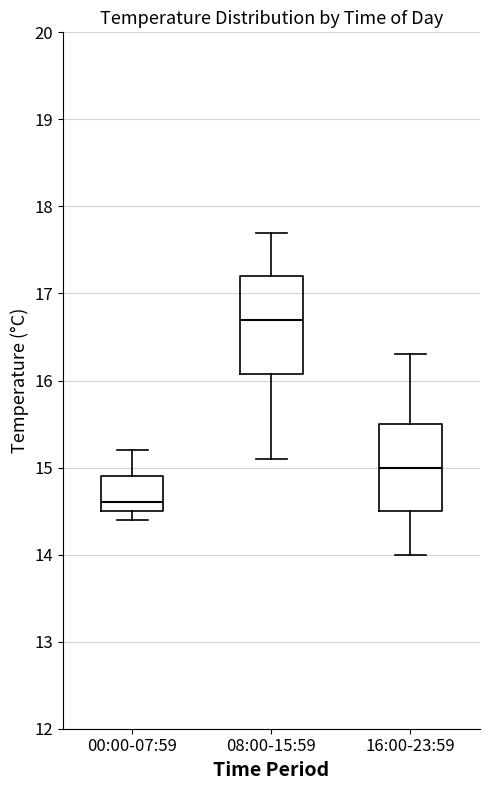

Comparing the boxes themselves (not the whiskers), which one is the tallest?

08:00-15:59